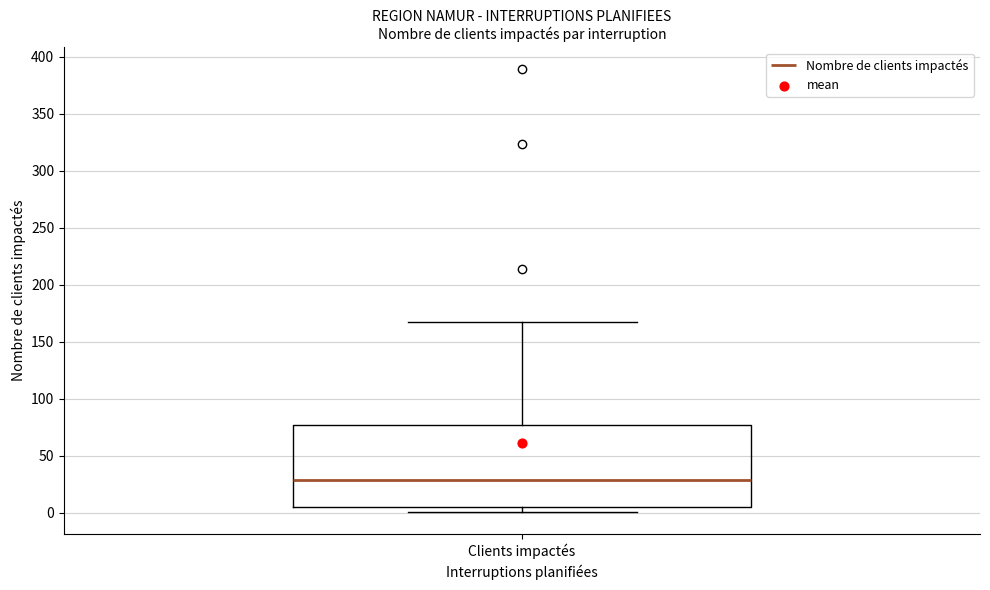

Transcribe this box plot: give where the median line is, the range the box spans, and where the two whiskers end, as read against the y-axis. The values are not printed on the chart, so give them approximately, as read against the axis.

median 30, box 5 to 75, whiskers 0 to 165